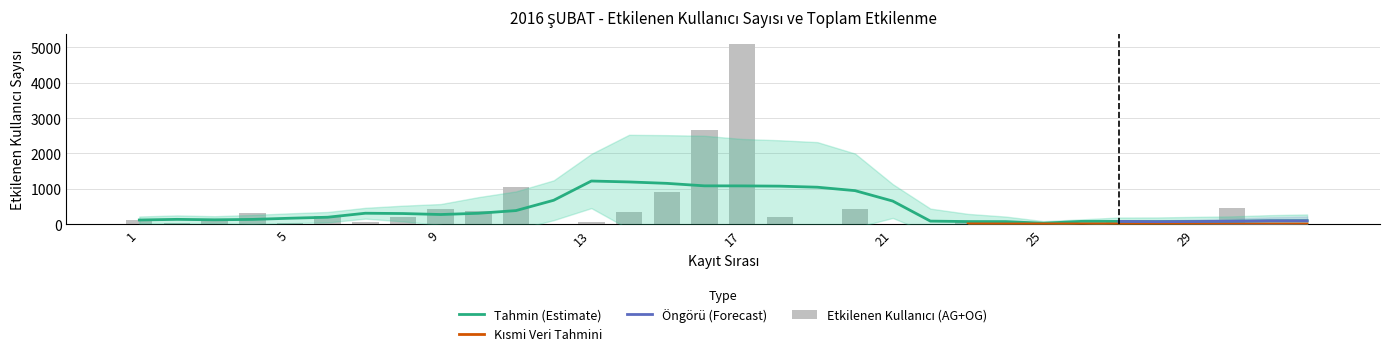

Is it true that the value at 16 is 2674?

True